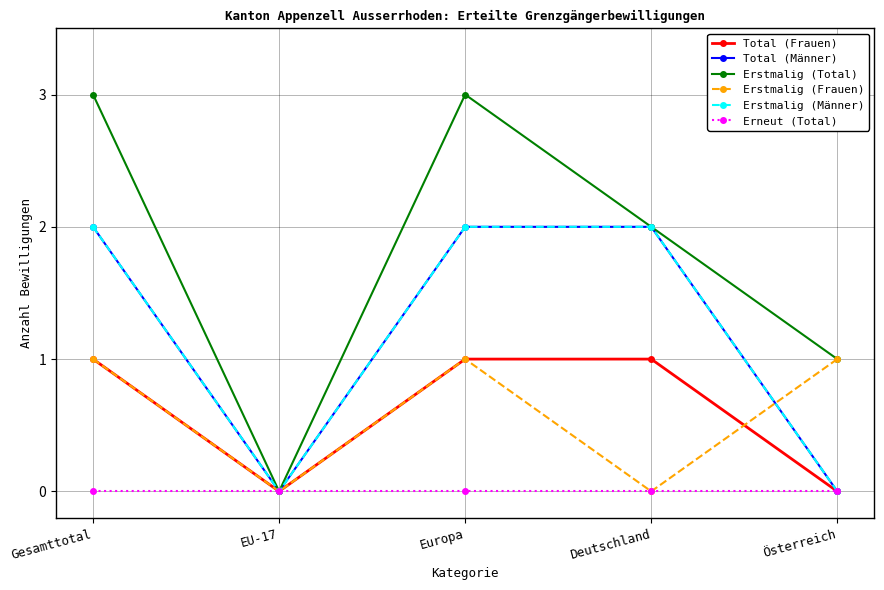

At how many categories does at least one series exceed 2?

2